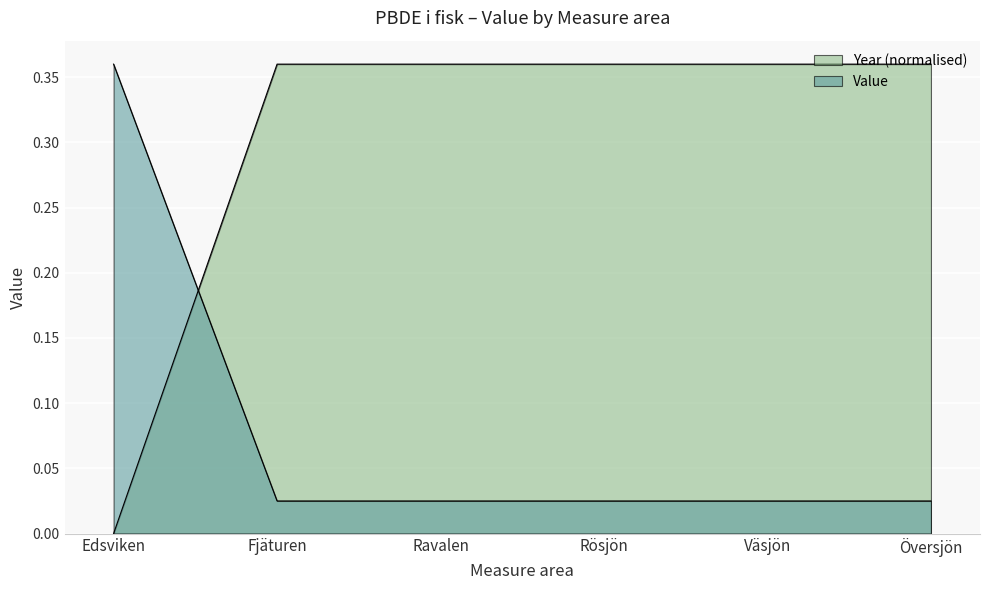

True or false: Value has more than 1 interior local peaks.

False